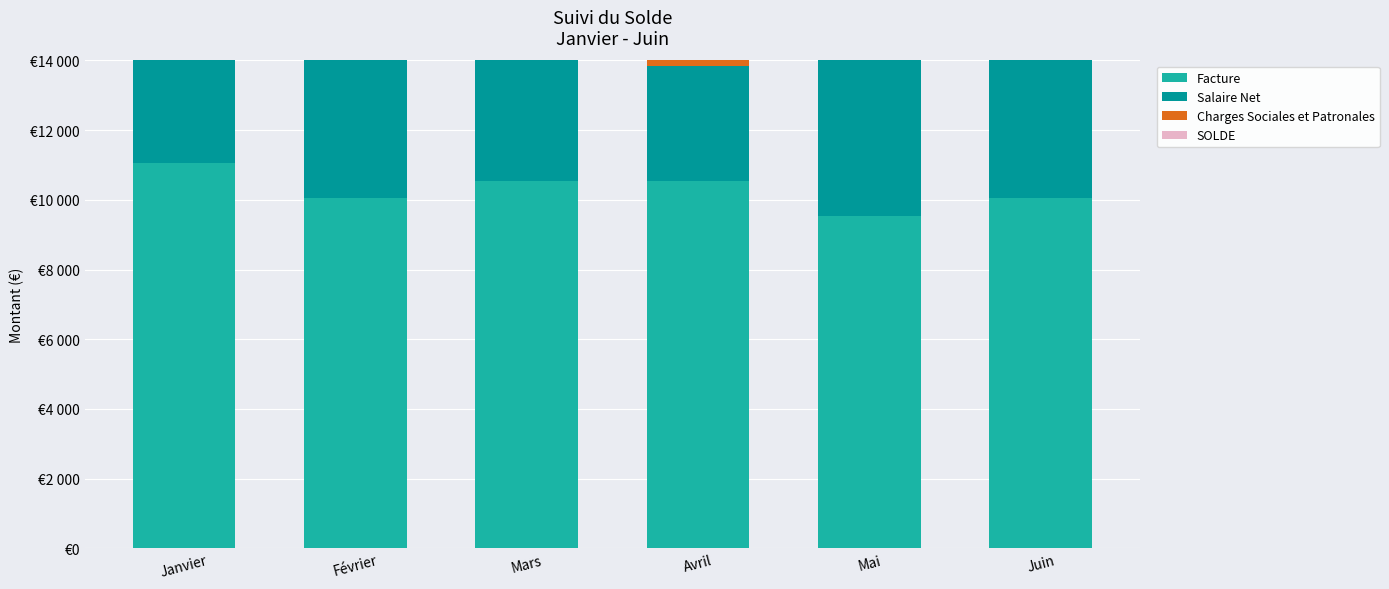

Reading left to right, list all the values displayed in this chart.

Facture: 11057.0	10045.0	10551.0	10551.0	9539.0	10045.0
Salaire Net: 5794.3	5794.3	5294.3	3294.3	5294.3	5294.3
Charges Sociales et Patronales: 3591.1	3591.1	3591.1	3591.1	3591.1	3591.1
SOLDE: 1671.5	0.0	1665.5	1665.5	653.5	1159.5